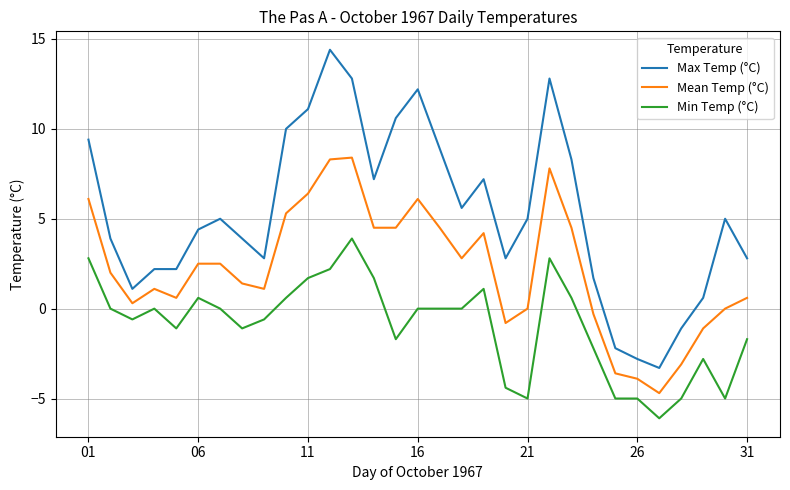

Count the number of categories in the chart.

31